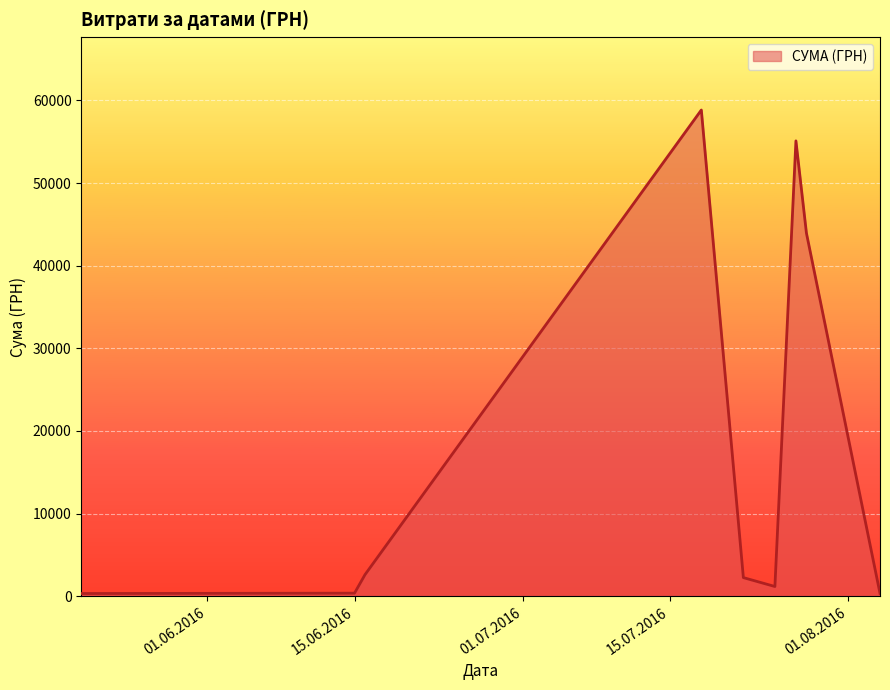

What is the difference between the maximum and minimum values?

58510.0